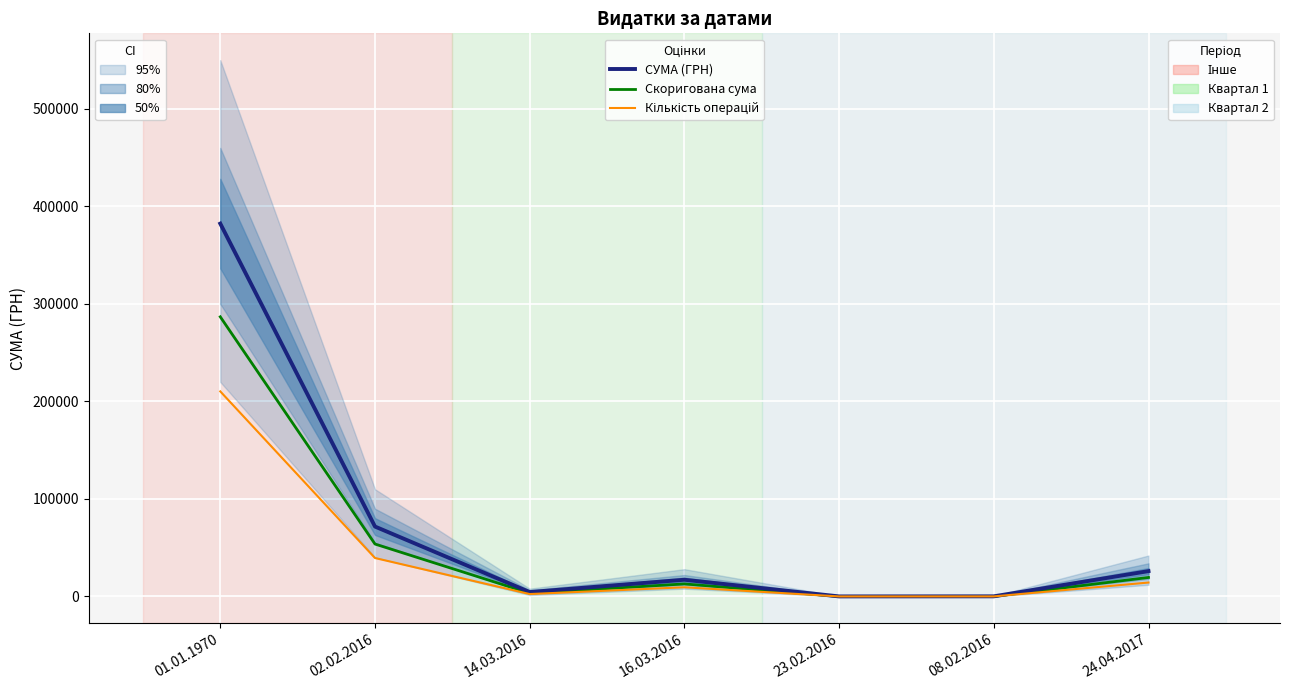

Reading left to right, extract all data points from this chart.

СУМА (ГРН): 01.01.1970=382395.0	02.02.2016=71700.4	14.03.2016=4532.4	16.03.2016=17159.2	23.02.2016=58.1	08.02.2016=135.7	24.04.2017=26000.0
Скоригована сума: 01.01.1970=286796.2	02.02.2016=53775.3	14.03.2016=3399.3	16.03.2016=12869.4	23.02.2016=43.6	08.02.2016=101.8	24.04.2017=19500.0
Кількість операцій: 01.01.1970=210317.3	02.02.2016=39435.2	14.03.2016=2492.8	16.03.2016=9437.5	23.02.2016=31.9	08.02.2016=74.6	24.04.2017=14300.0